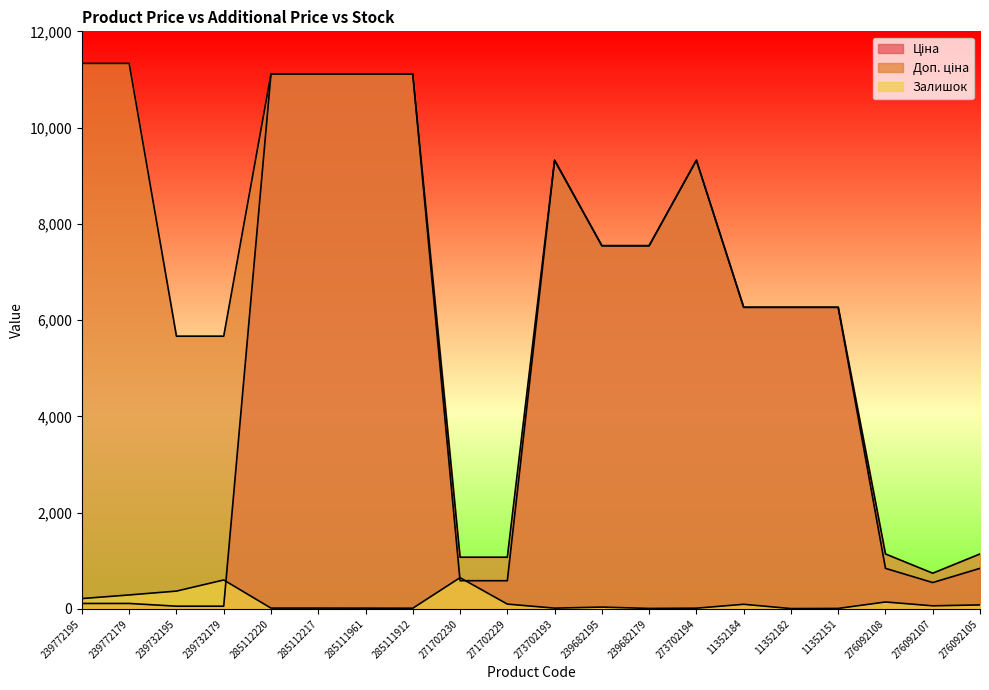

Which series has the widest spread of values?

Ціна